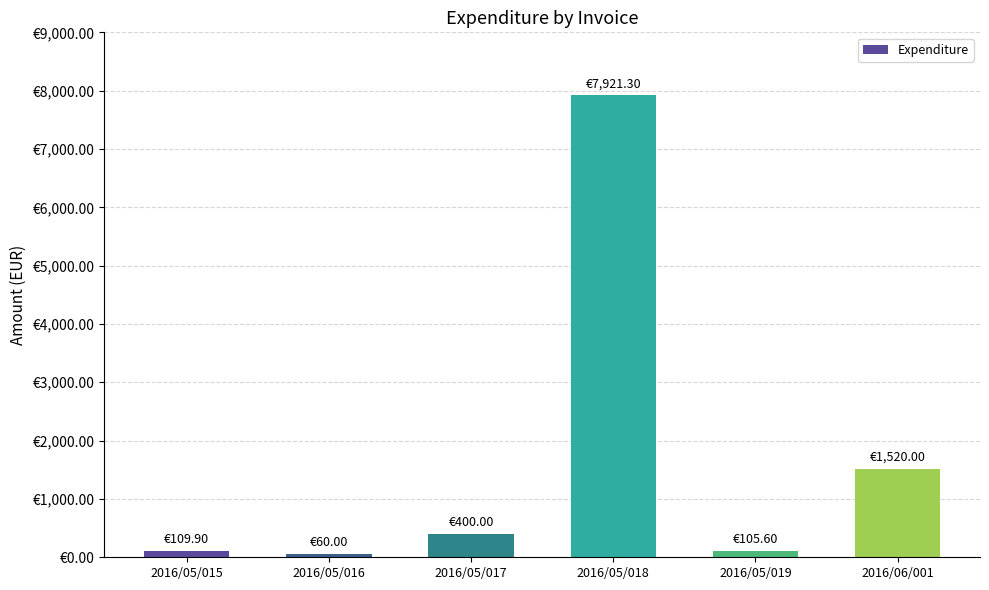

Which category has the lowest value across all series?

2016/05/016